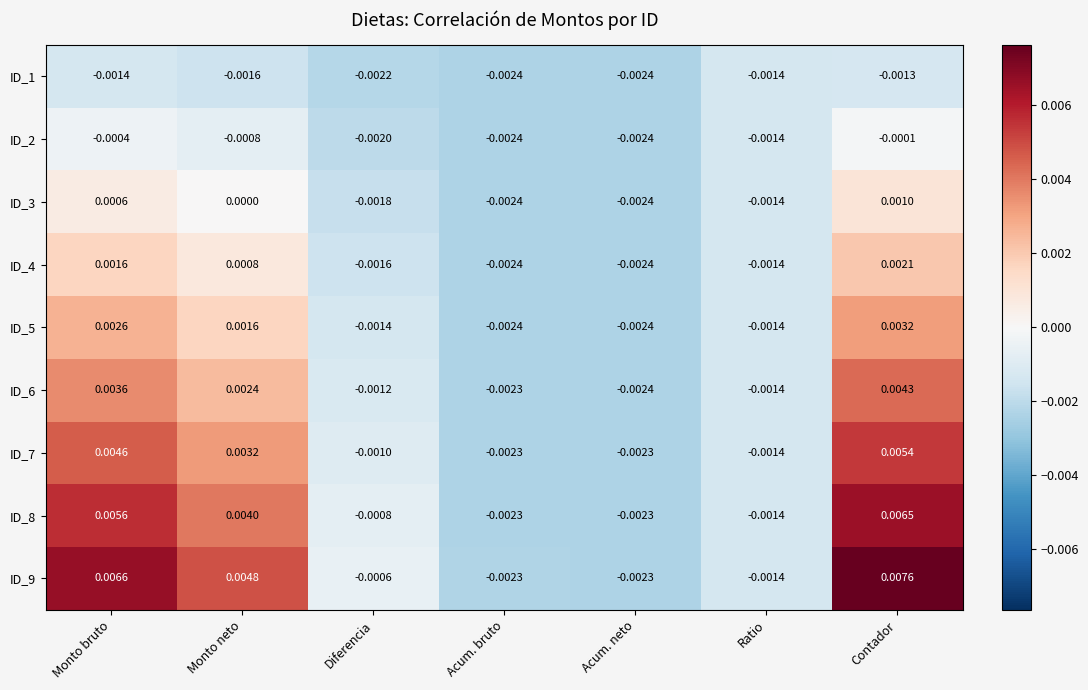

Rank the series by their maximum value, from lowest to highest.

ID_1, ID_2, ID_3, ID_4, ID_5, ID_6, ID_7, ID_8, ID_9